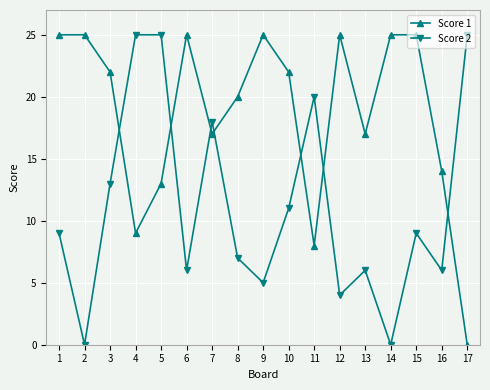

Reading right to left, transcribe all the data shown in this chart.

Score 1: 0	14	25	25	17	25	8	22	25	20	17	25	13	9	22	25	25
Score 2: 25	6	9	0	6	4	20	11	5	7	18	6	25	25	13	0	9